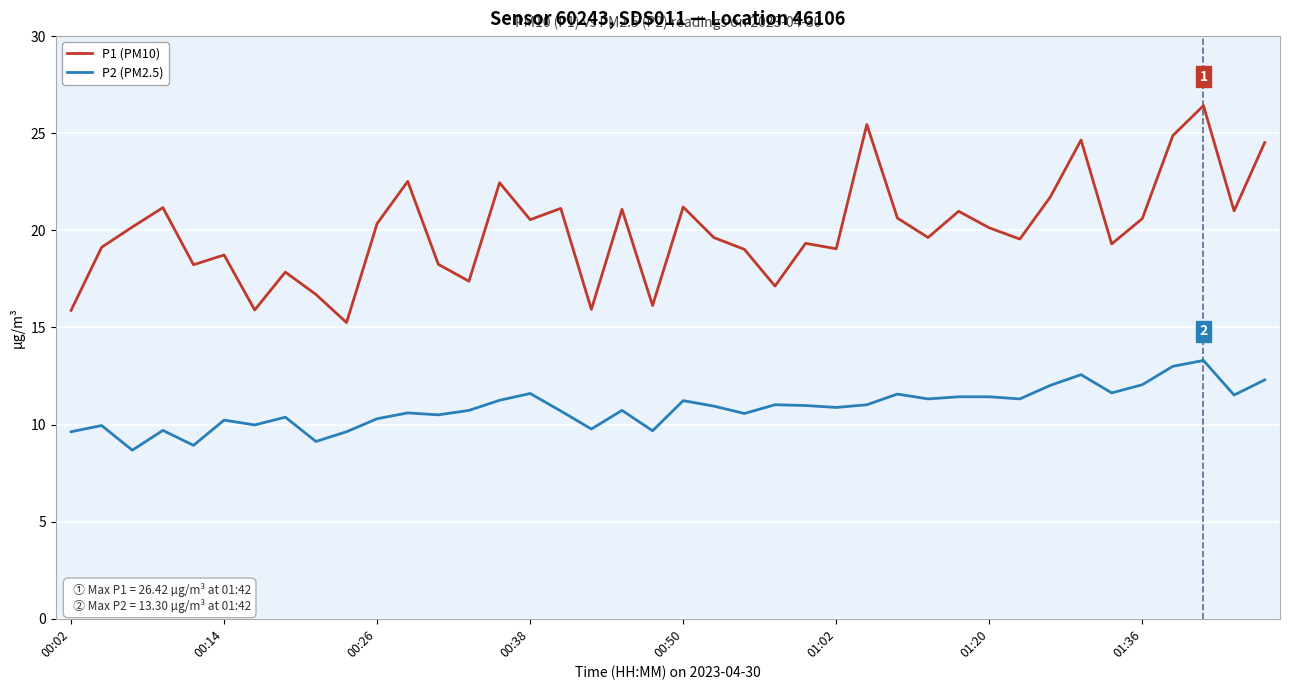

True or false: P2 (PM2.5) and P1 (PM10) cross at least once.

False